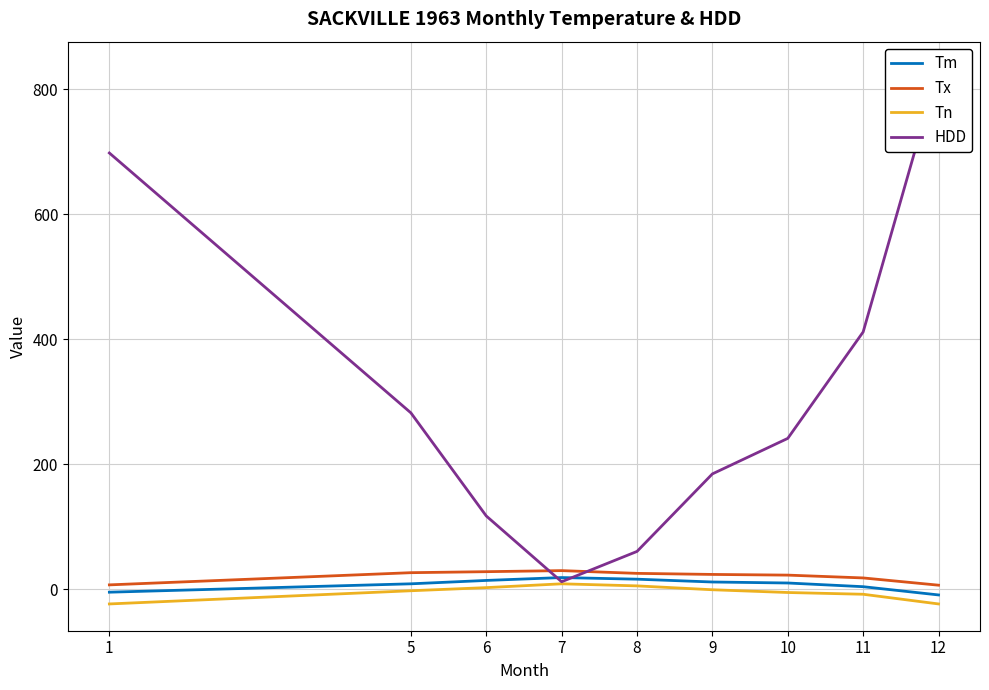

After their last crossing, which series has the higher values: HDD or Tm?

HDD